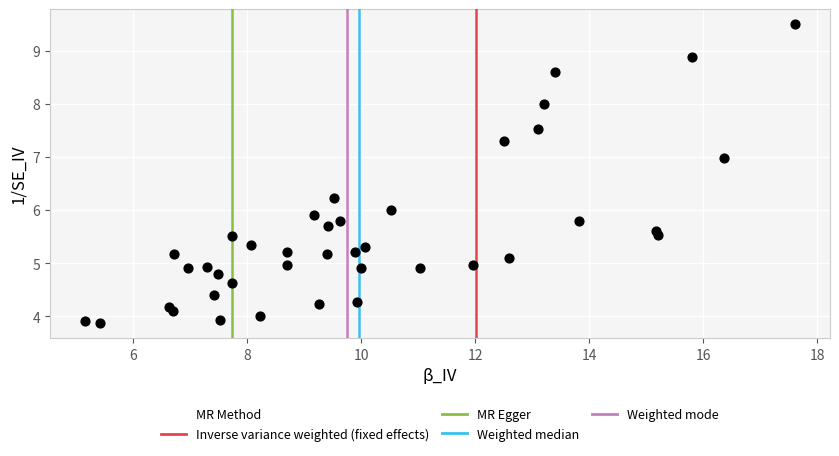

What is the range of Y values (max minus min)?

5.6